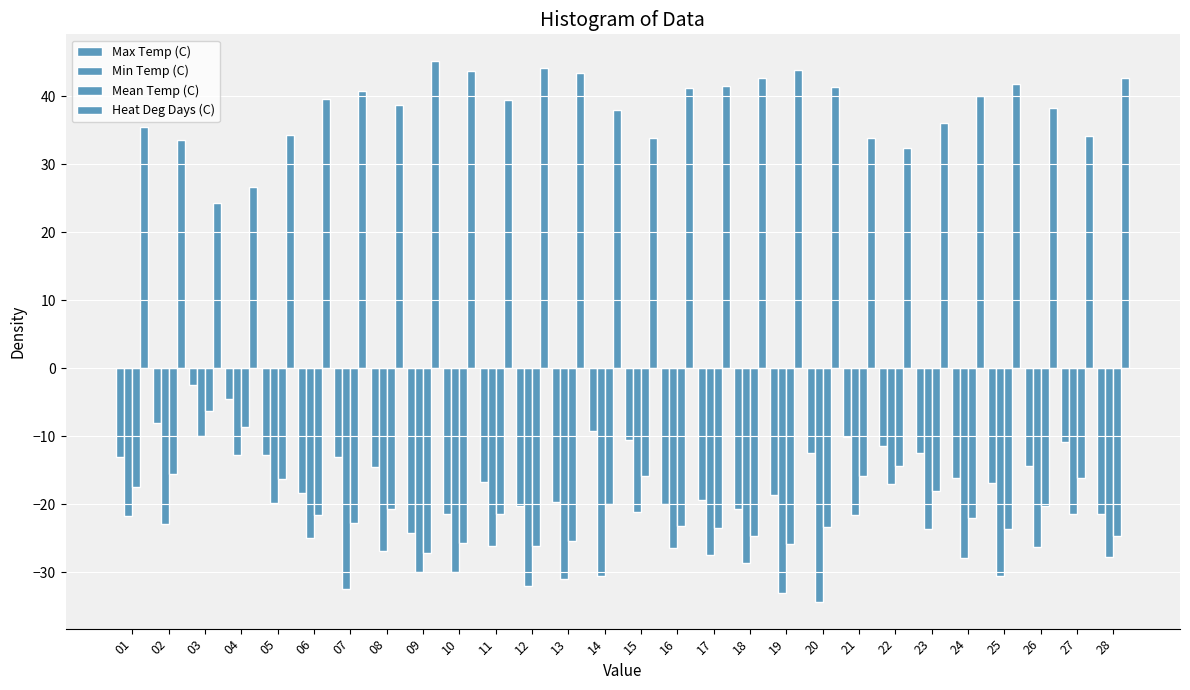

Does the chart contain any negative values?

Yes